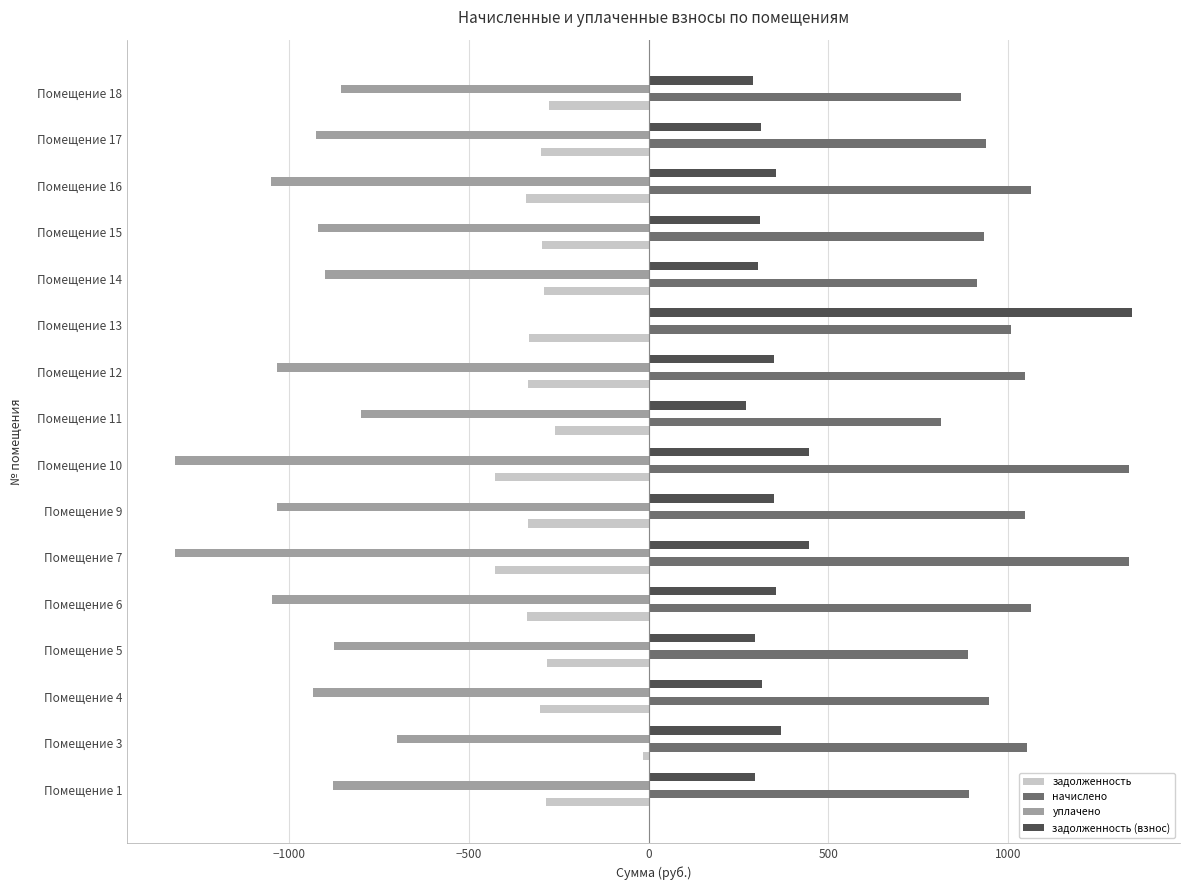

Which series has the largest total across all categories?

начислено